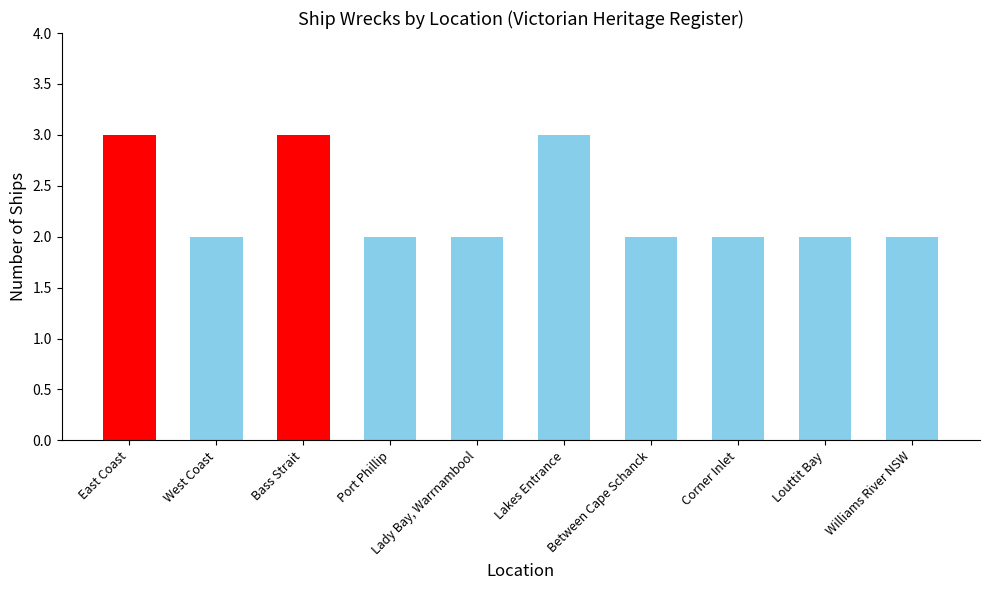

What is the sum of the values at Bass Strait and East Coast?

6